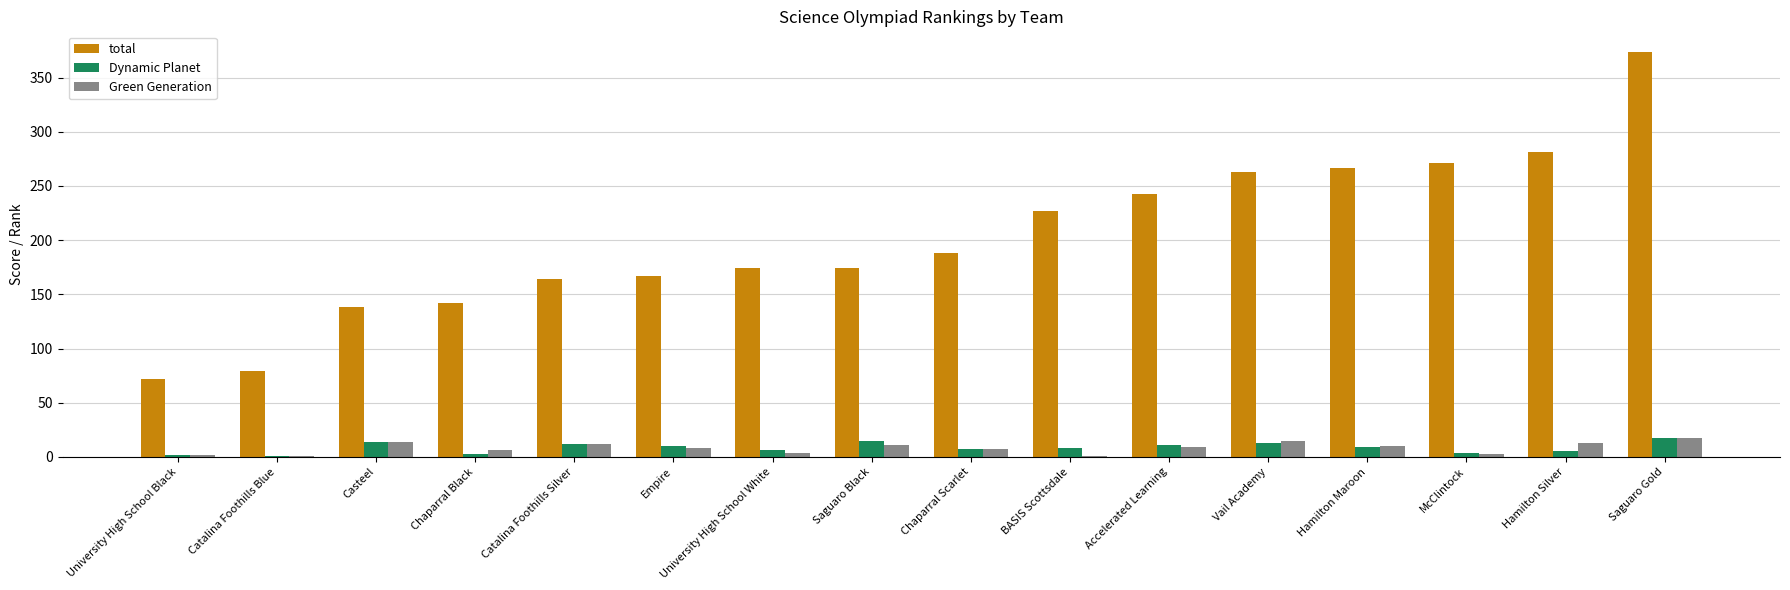

Which series has the largest range (max minus min)?

total